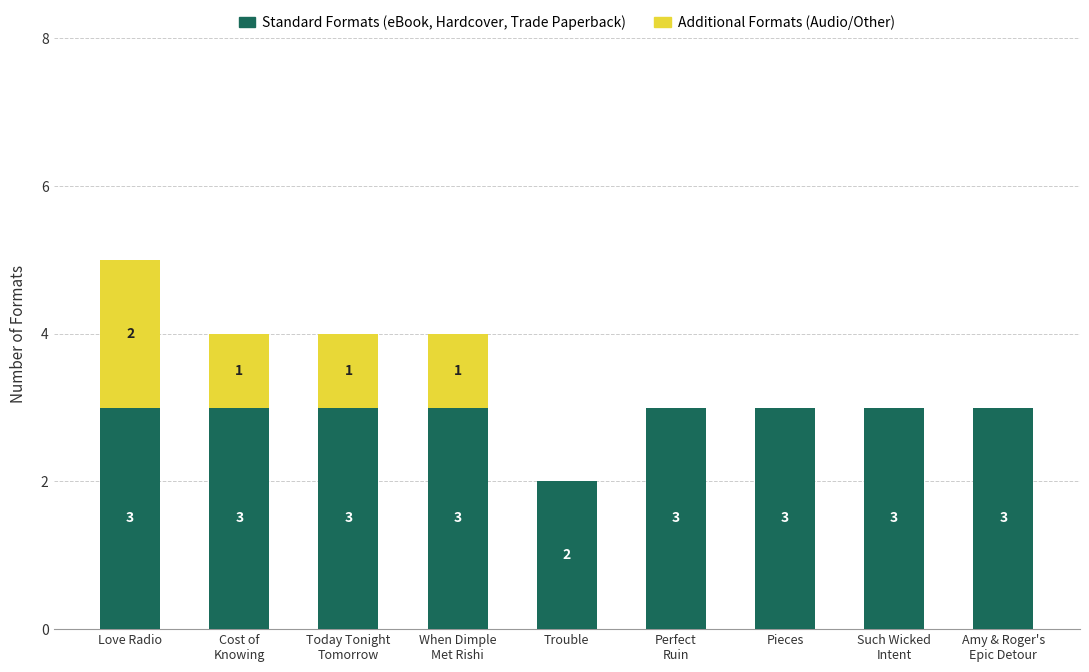

How many Standard Formats (eBook, Hardcover, Trade Paperback) values are between 3 and 4?

8